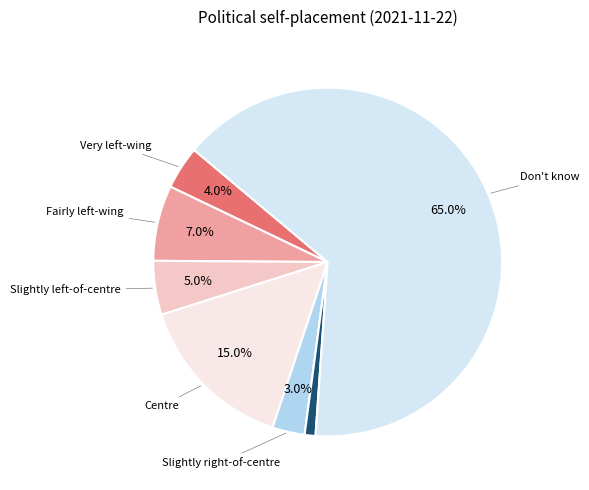

Count the number of slices in the pie.

8